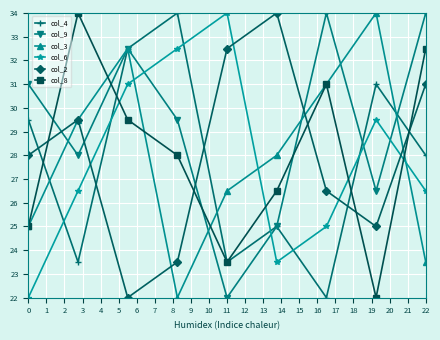

How many interior local valleys does the col_3 series have?

1